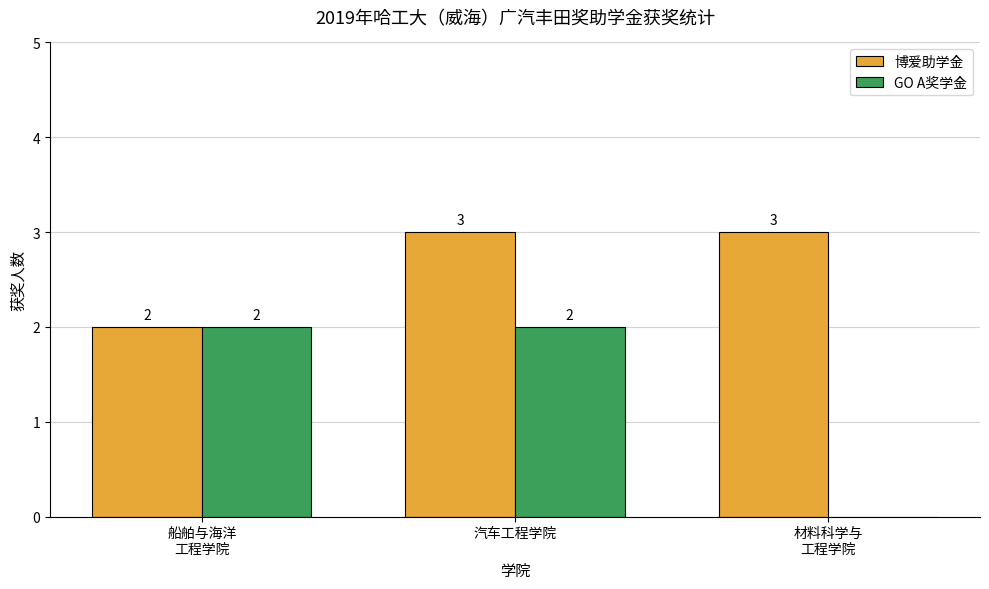

What is the greatest value displayed?

3